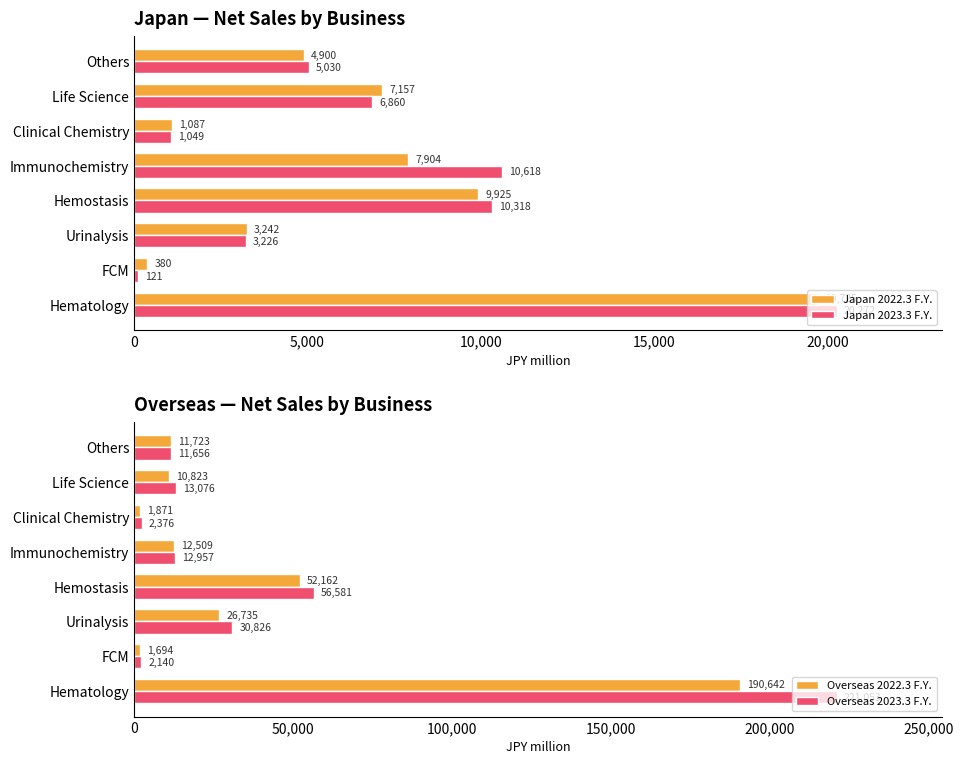

What is the difference between the Japan 2022.3 F.Y. values at Hematology and Life Science?

12568